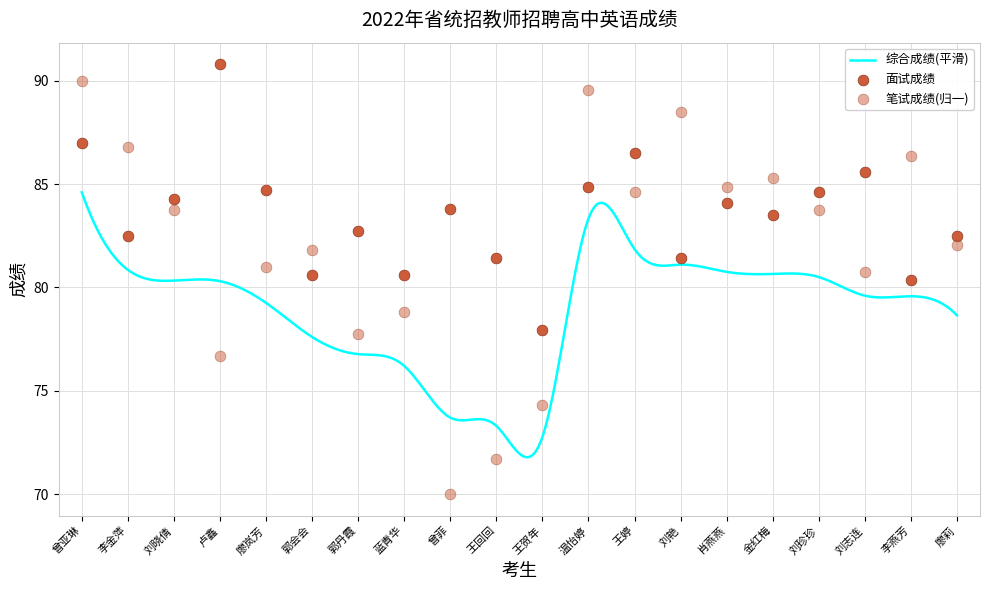

Is the value of 面试成绩 at 刘珍珍 greater than the value of 笔试成绩 at 刘艳?

No